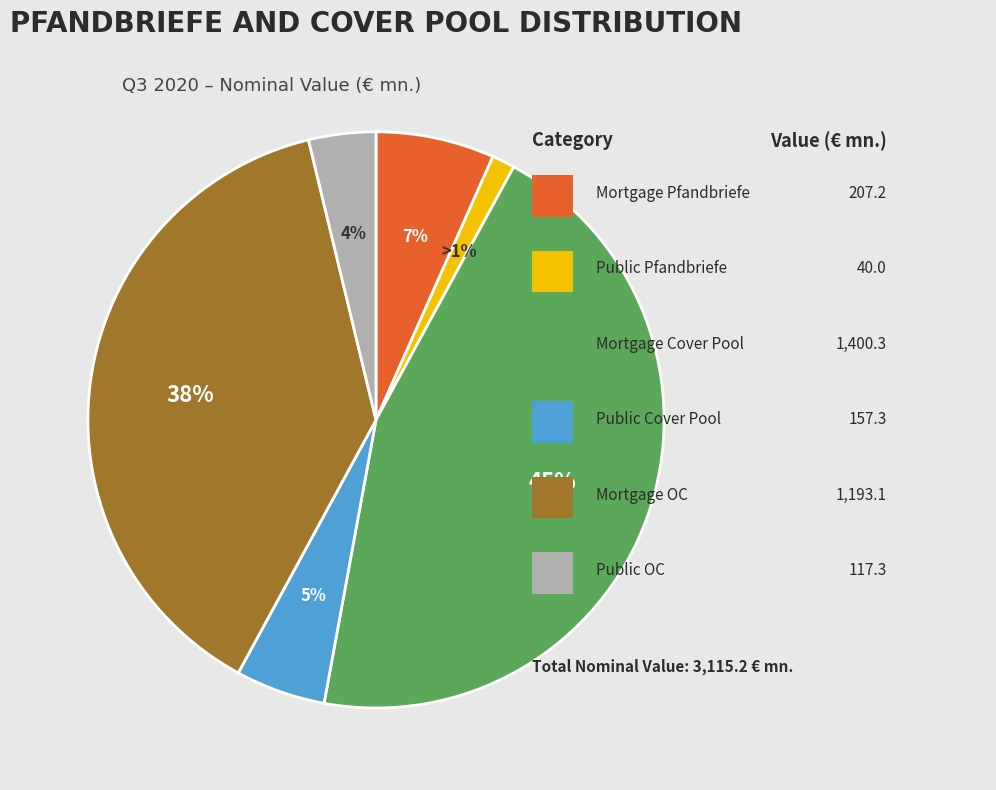

Is there a majority slice in this chart?

No